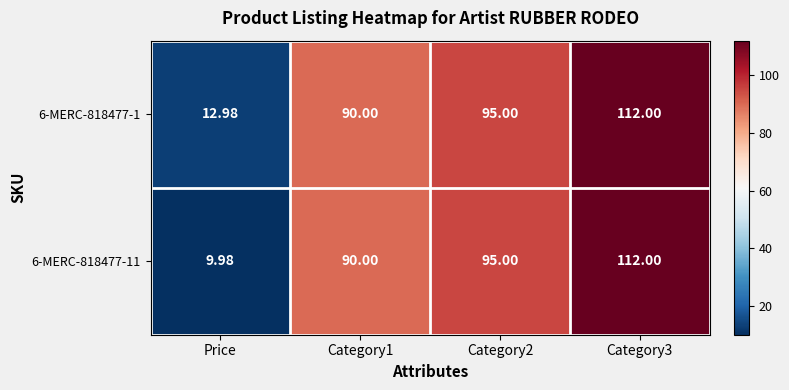

Is the value of 6-MERC-818477-11 at Category3 greater than the value of 6-MERC-818477-1 at Category1?

Yes